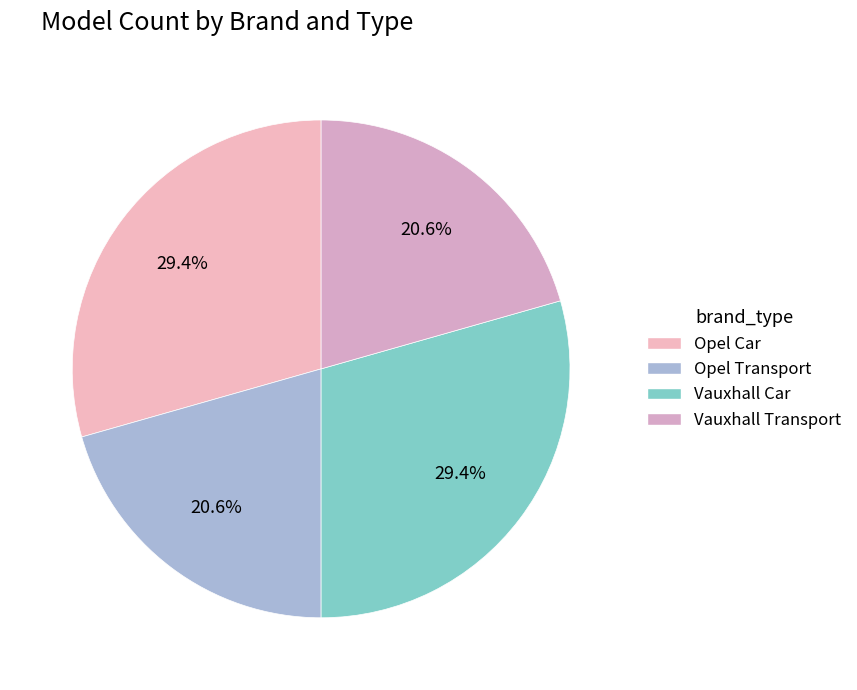

Combined, do Vauxhall Car and Opel Car account for over 50%?

Yes